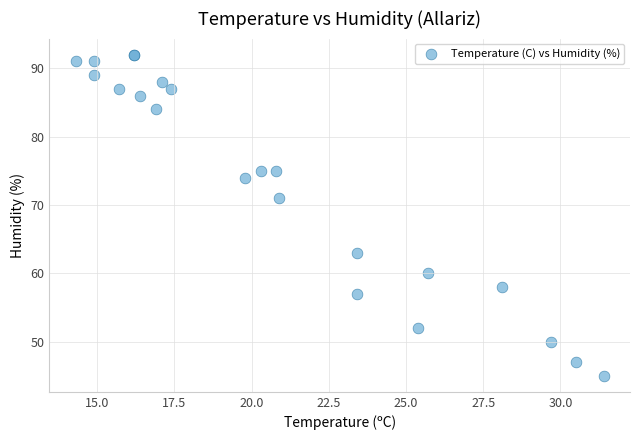

What Y value in the scatter plot is closest to 68?

71